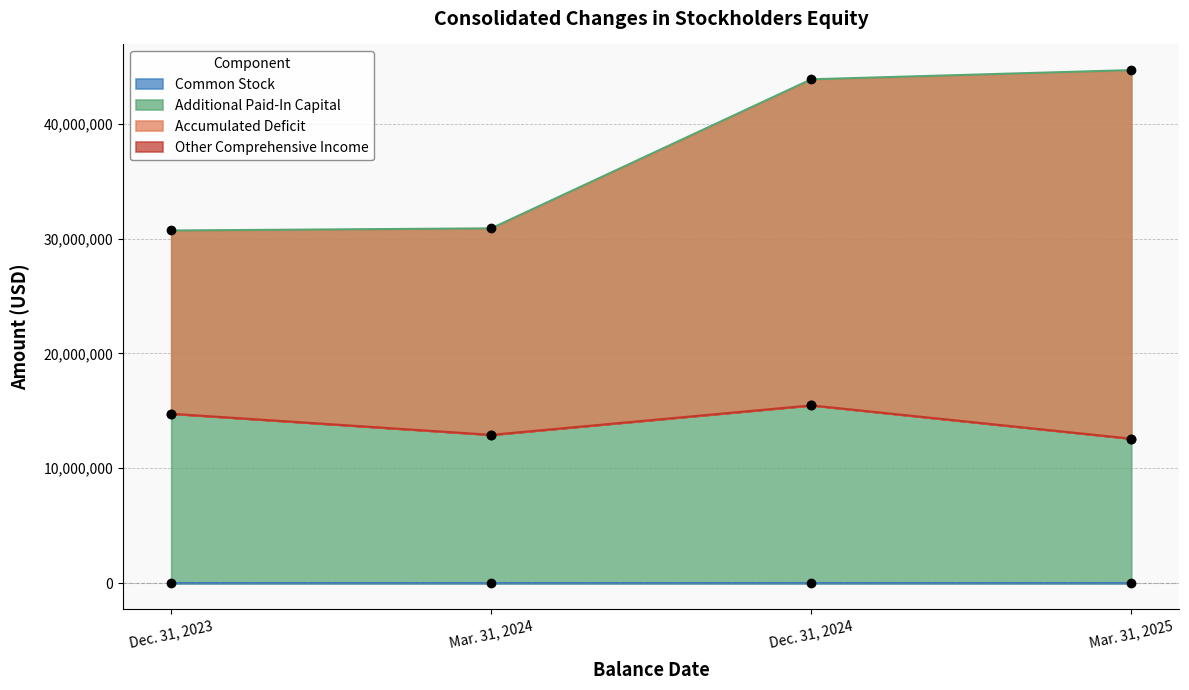

What is the total value across all series at Dec. 31, 2024?

87734285